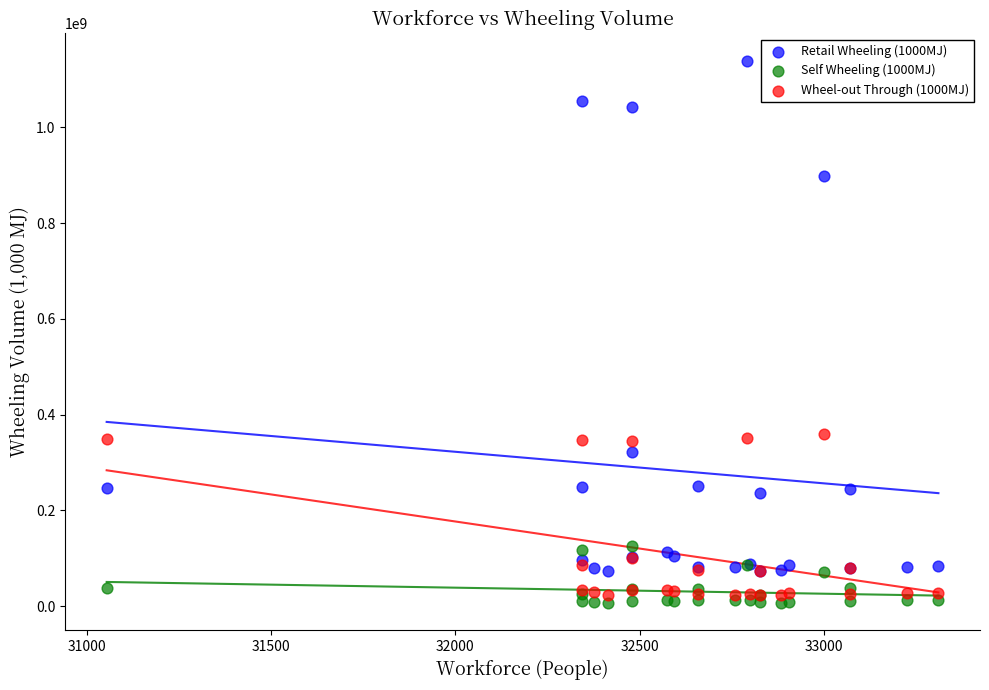

Which series reaches the minimum Y coordinate?

Self Wheeling (1000MJ)